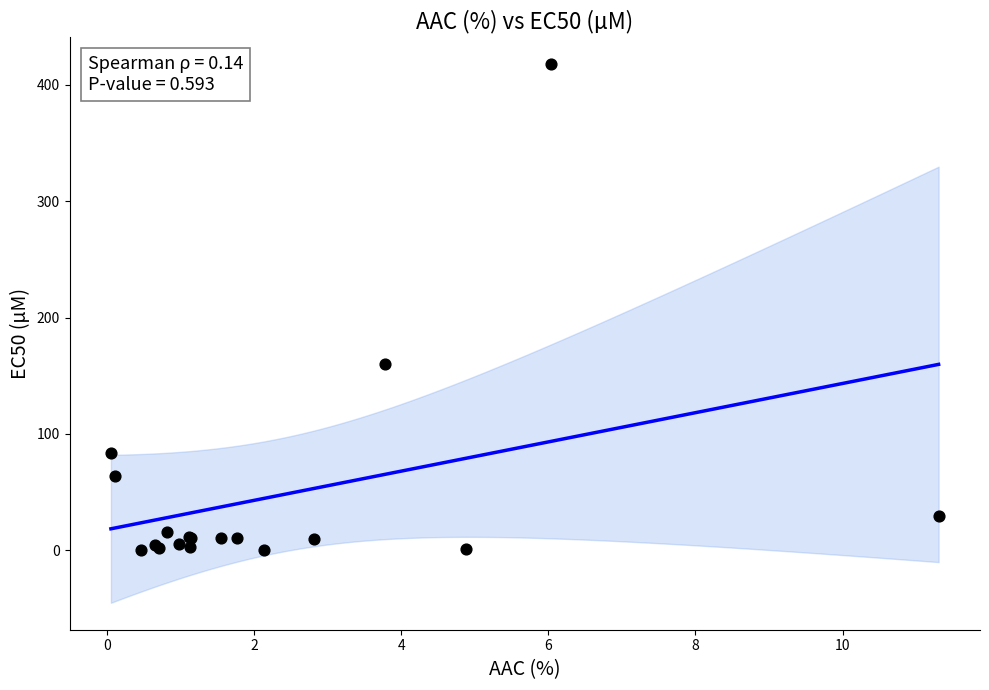

What Y value in the scatter plot is closest to 209?

160.0